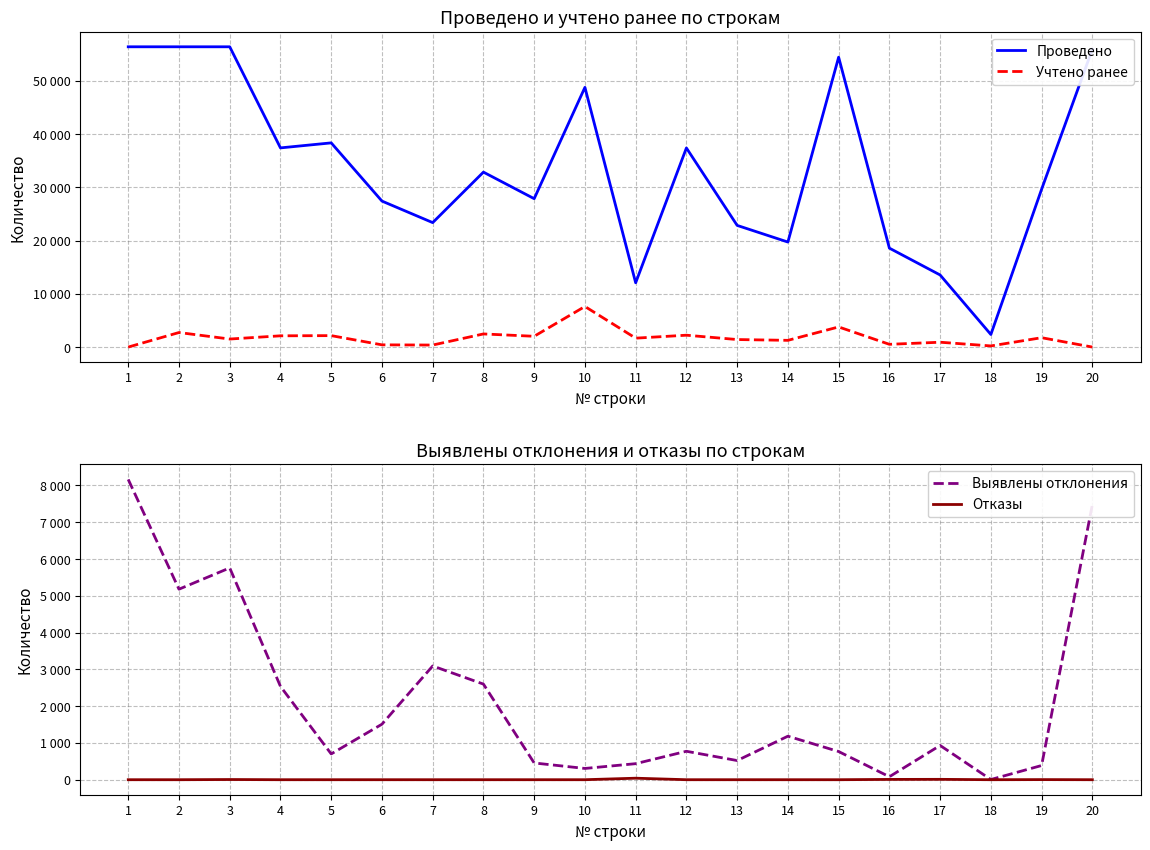

Reading right to left, extract all data points from this chart.

Проведено: 20=55924	19=29634	18=2362	17=13537	16=18579	15=54433	14=19722	13=22847	12=37389	11=12072	10=48766	9=27864	8=32852	7=23370	6=27416	5=38344	4=37403	3=56387	2=56387	1=56387
Учтено ранее: 20=0	19=1759	18=213	17=909	16=518	15=3781	14=1263	13=1414	12=2228	11=1674	10=7621	9=2025	8=2465	7=380	6=418	5=2149	4=2114	3=1508	2=2731	1=0
Выявлены отклонения: 20=7478	19=386	18=5	17=931	16=81	15=766	14=1183	13=521	12=773	11=436	10=306	9=455	8=2599	7=3092	6=1509	5=701	4=2537	3=5758	2=5179	1=8163
Отказы: 20=0	19=3	18=0	17=10	16=8	15=0	14=0	13=0	12=0	11=41	10=0	9=0	8=0	7=0	6=0	5=0	4=0	3=5	2=0	1=0